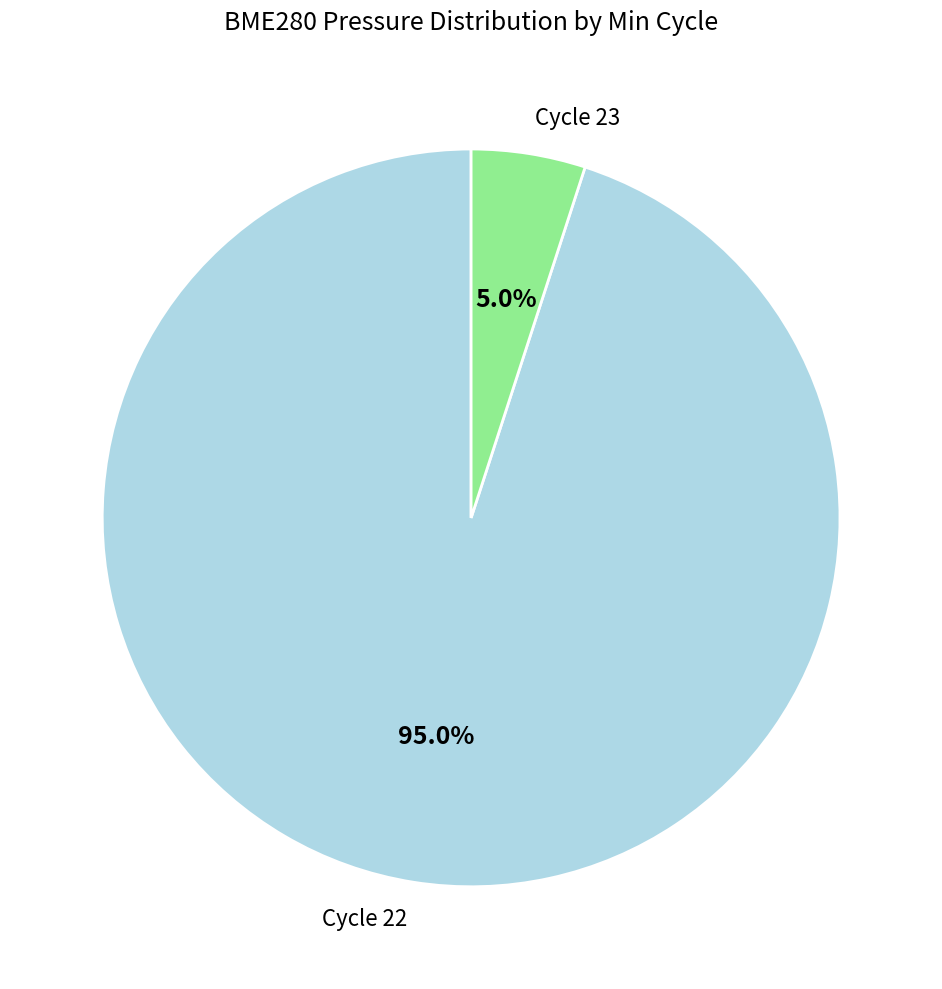

What is the ratio of the value at Cycle 22 to the value at Cycle 23?

19.0